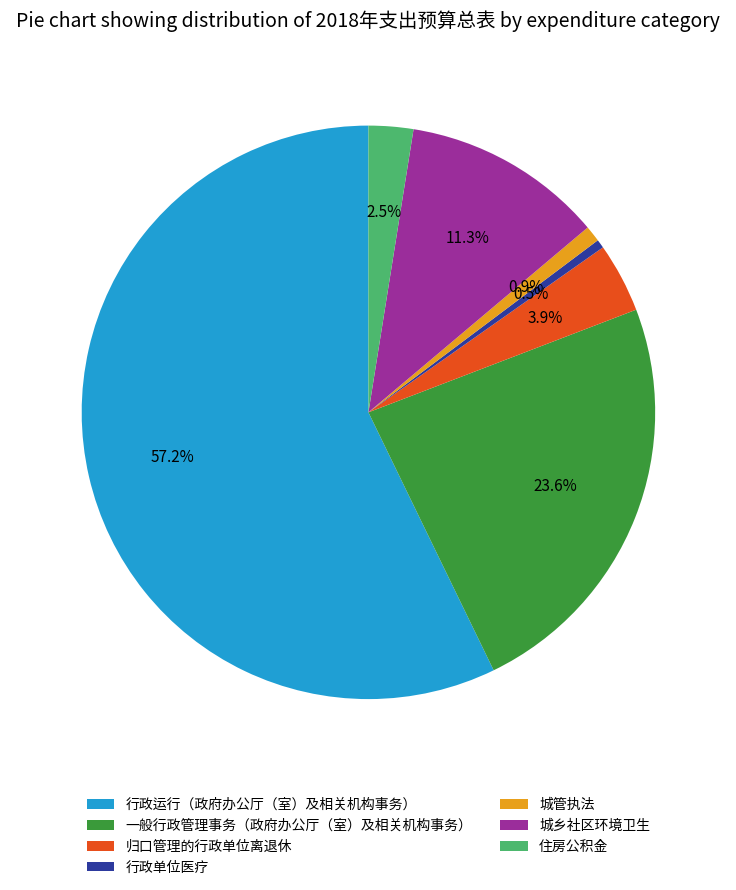

What is the largest slice in the pie chart?

行政运行（政府办公厅（室）及相关机构事务）